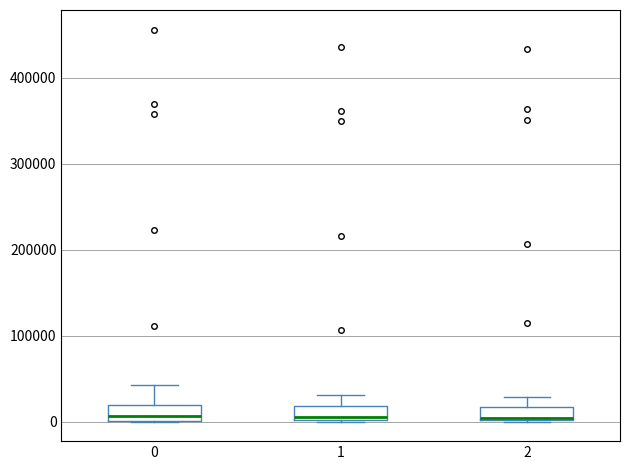

Reading left to right, read every box against the y-axis: the position of its median line, the range the box covers, and the ends of its whiskers. The values are not printed on the chart, so give them approximately, as read against the axis.

0: median 10000, box 0 to 20000, whiskers 0 to 40000
1: median 10000, box 0 to 20000, whiskers 0 to 30000
2: median 0, box 0 to 20000, whiskers 0 to 30000